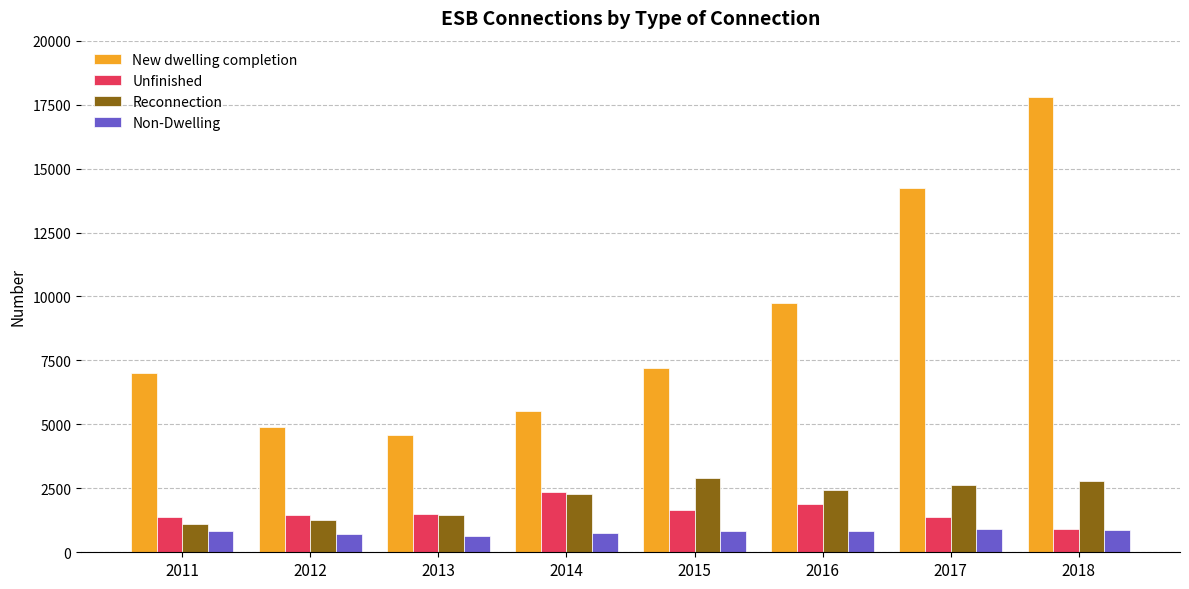

Does the chart contain any negative values?

No